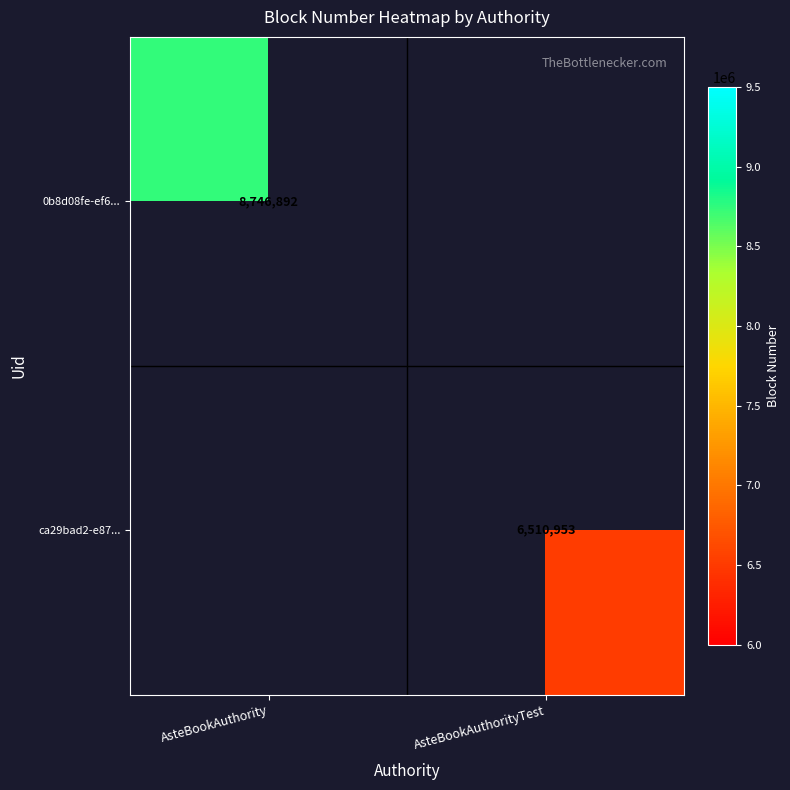

The ca29bad2-e87... series shows 2198355.8 at AsteBookAuthorityTest. True or false?

False